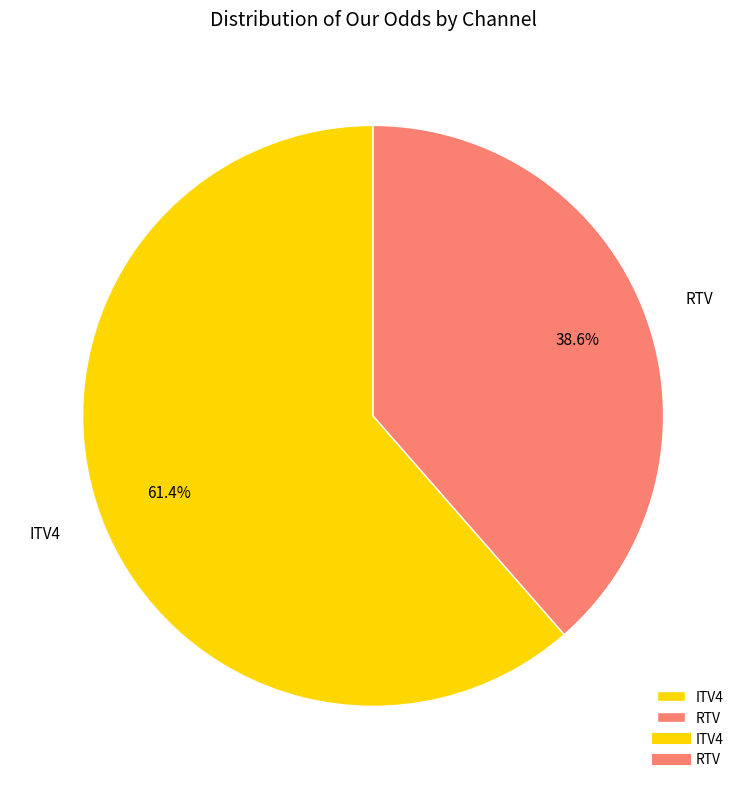

Which slice is the largest?

ITV4